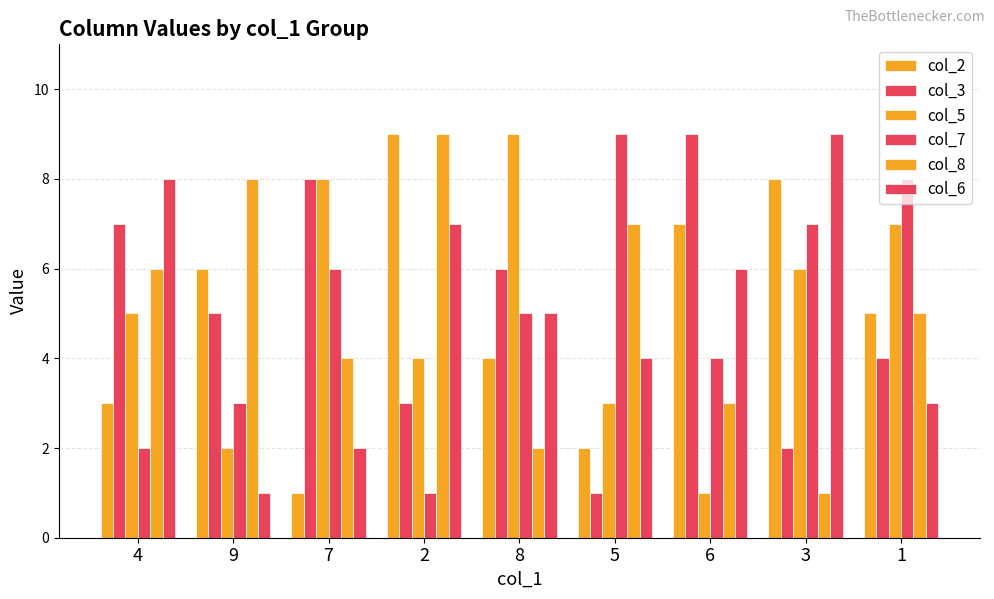

At which category does the chart reach its minimum across all series?

7